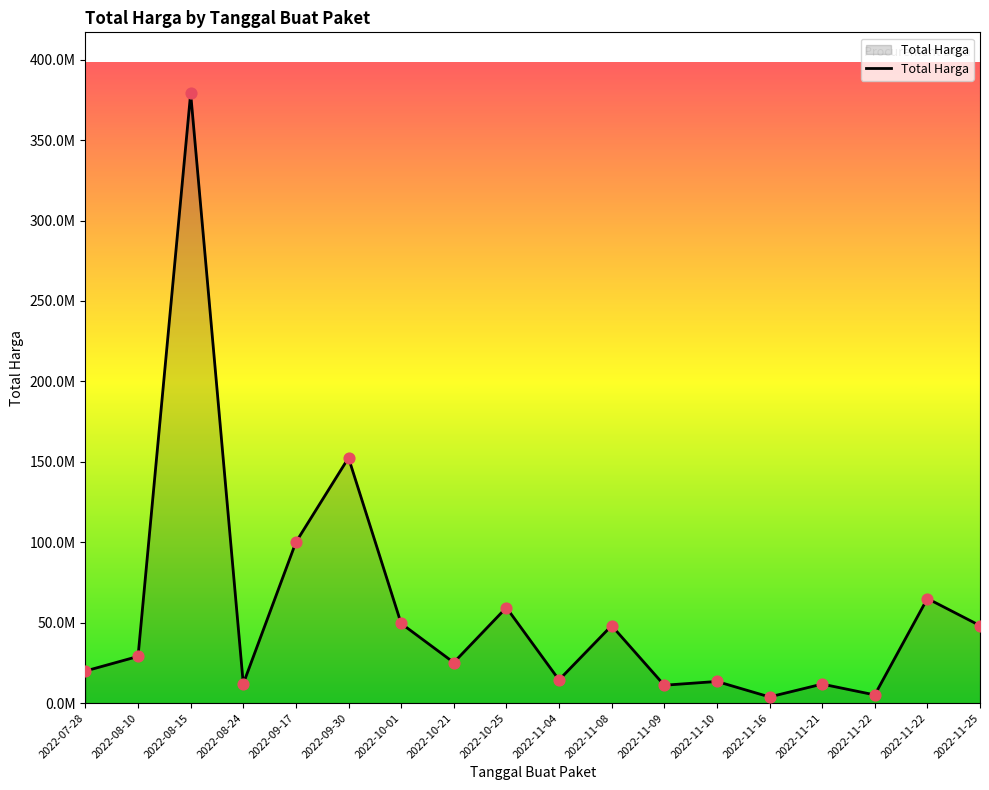

Which has a higher value, 2022-11-16 or 2022-09-17?

2022-09-17